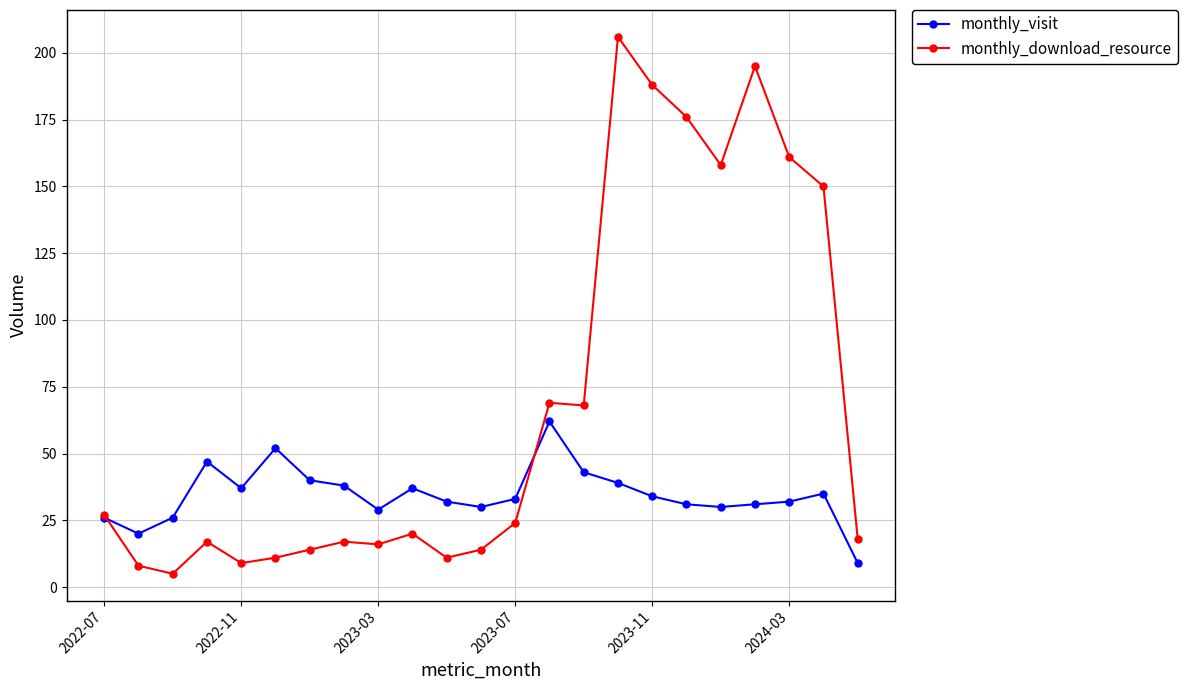

Which series has the widest spread of values?

monthly_download_resource